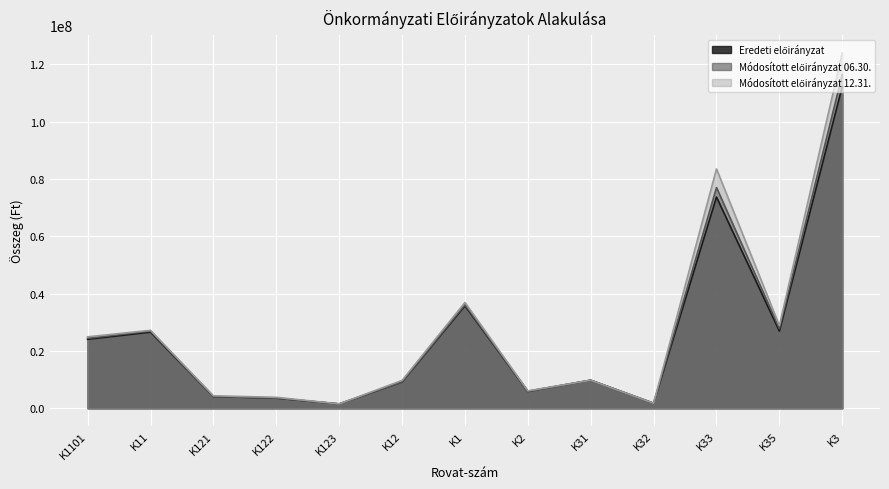

True or false: Eredeti előirányzat and Módosított előirányzat 06.30. cross at least once.

False